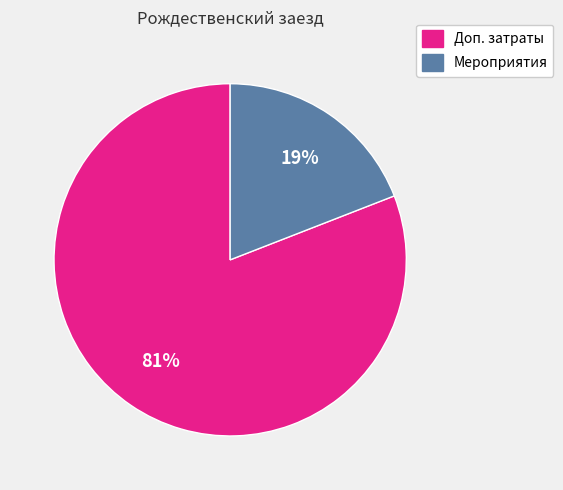

To the nearest percent, what is the difference between the largest and smallest slice percentages?

62%